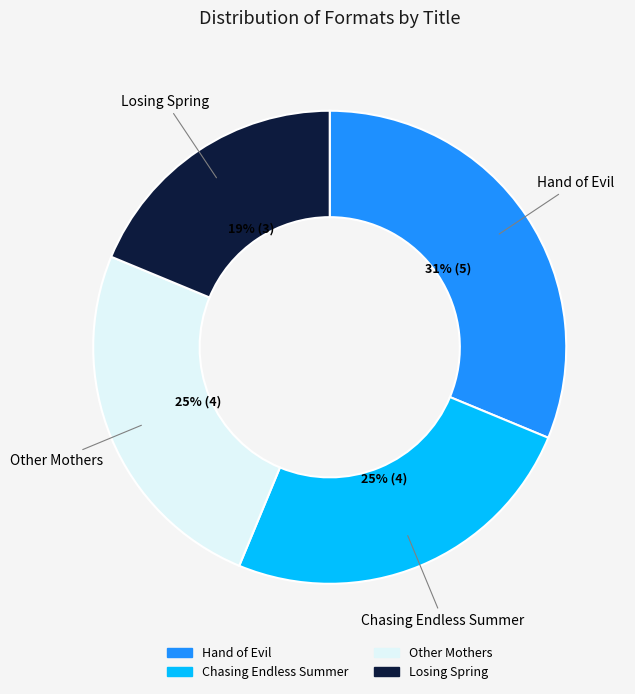

The Losing Spring slice represents 12% of the pie. True or false?

False